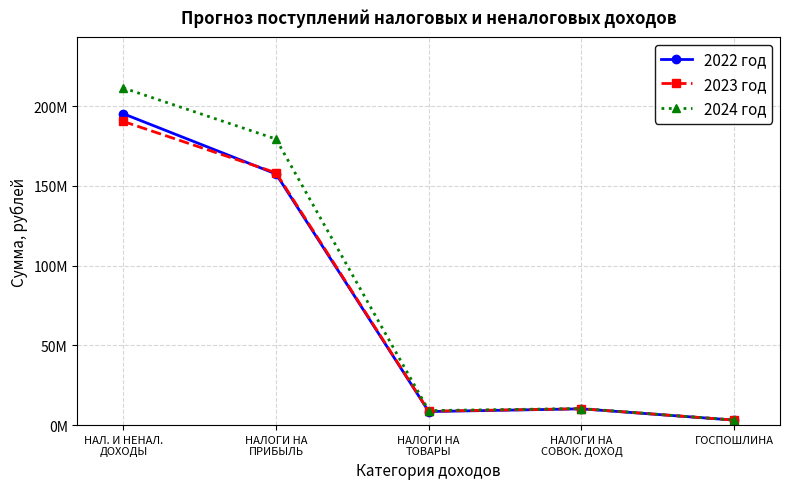

Reading left to right, what are all the values shown in this chart?

2022 год: 195322948.7	157551602.0	8510190.0	10219000.0	3150000.0
2023 год: 190487087.2	158290090.0	8720270.0	10280000.0	3162000.0
2024 год: 211492494.4	179451752.0	9117180.0	10397000.0	3168000.0